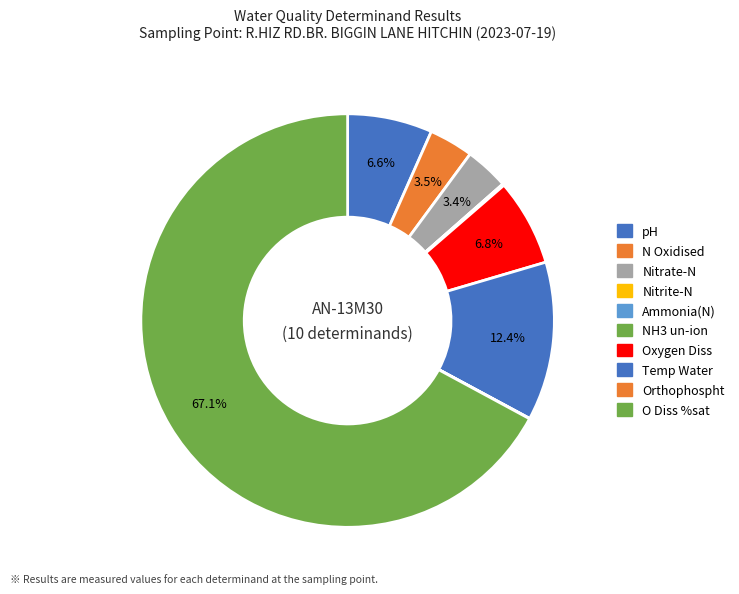

The Nitrate-N slice represents 1% of the pie. True or false?

False